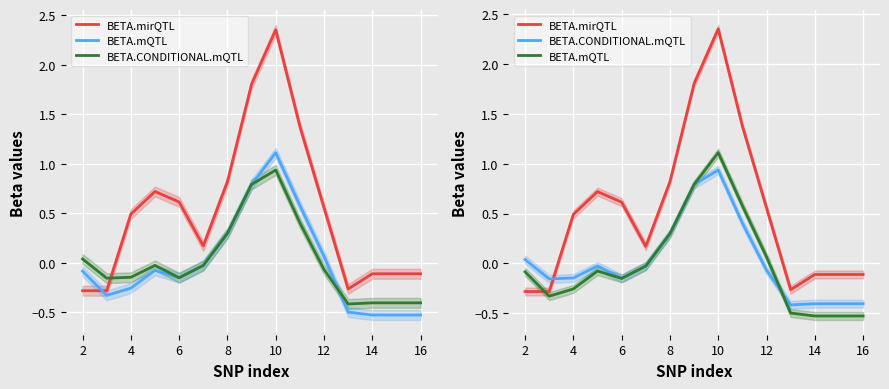

How many negative values does the BETA.mQTL series have?

10